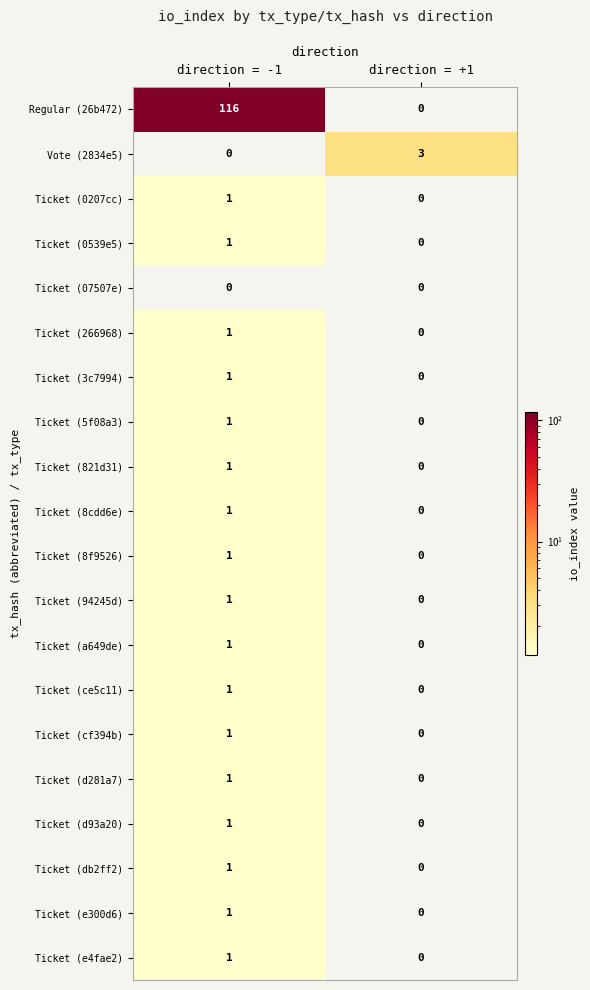

List the labels in order of Ticket (821d31) value, largest first.

direction = -1, direction = +1